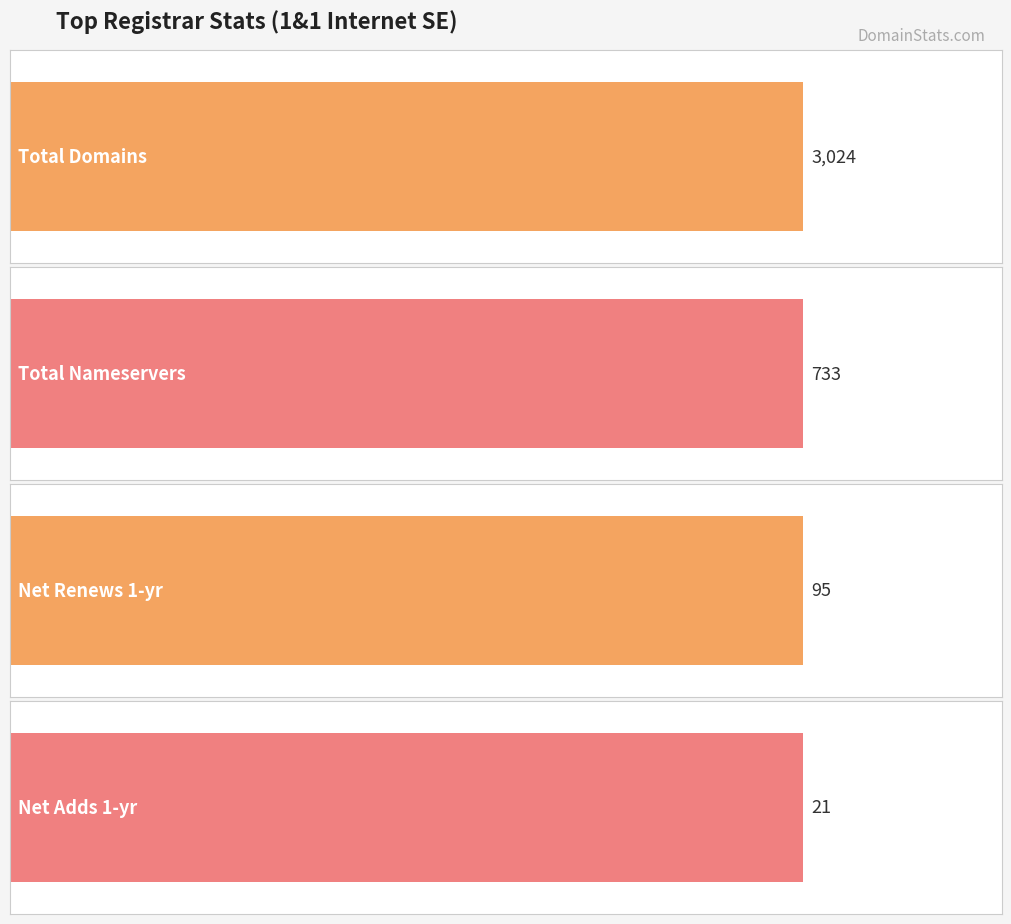

Rank the series by their maximum value, from highest to lowest.

total-domains, total-nameservers, net-renews-1-yr, net-adds-1-yr